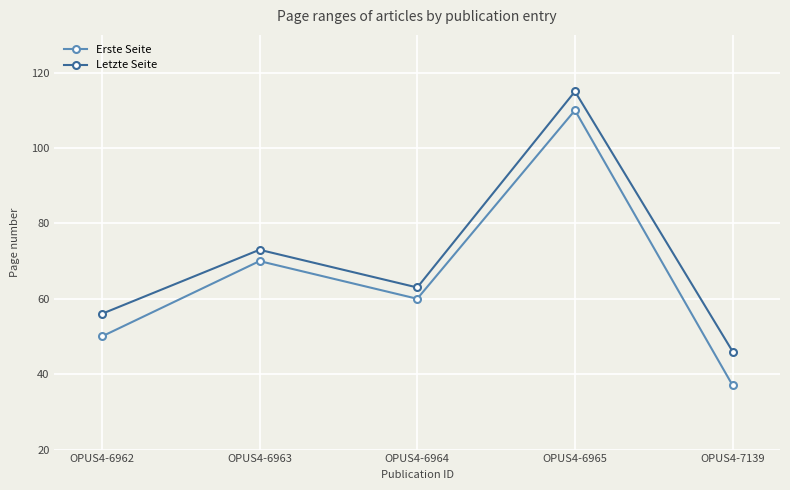

Where does the Letzte Seite series first go above 63?

OPUS4-6963